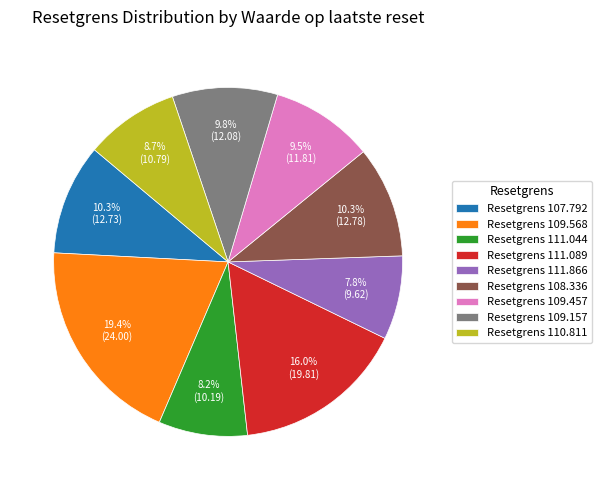

How many segments does this pie chart have?

9